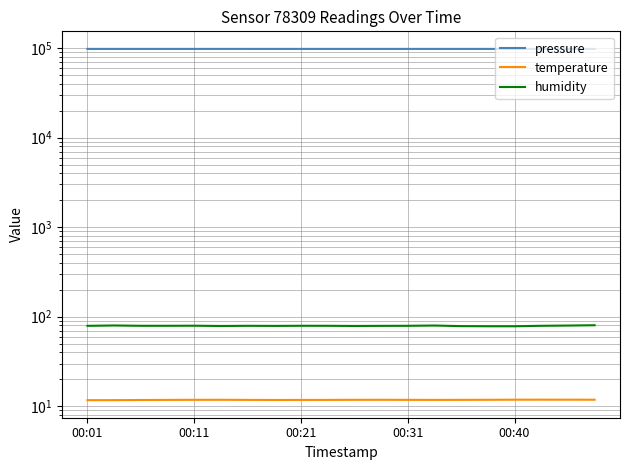

What is the value of the pressure point at the 10th from the left?

97936.3